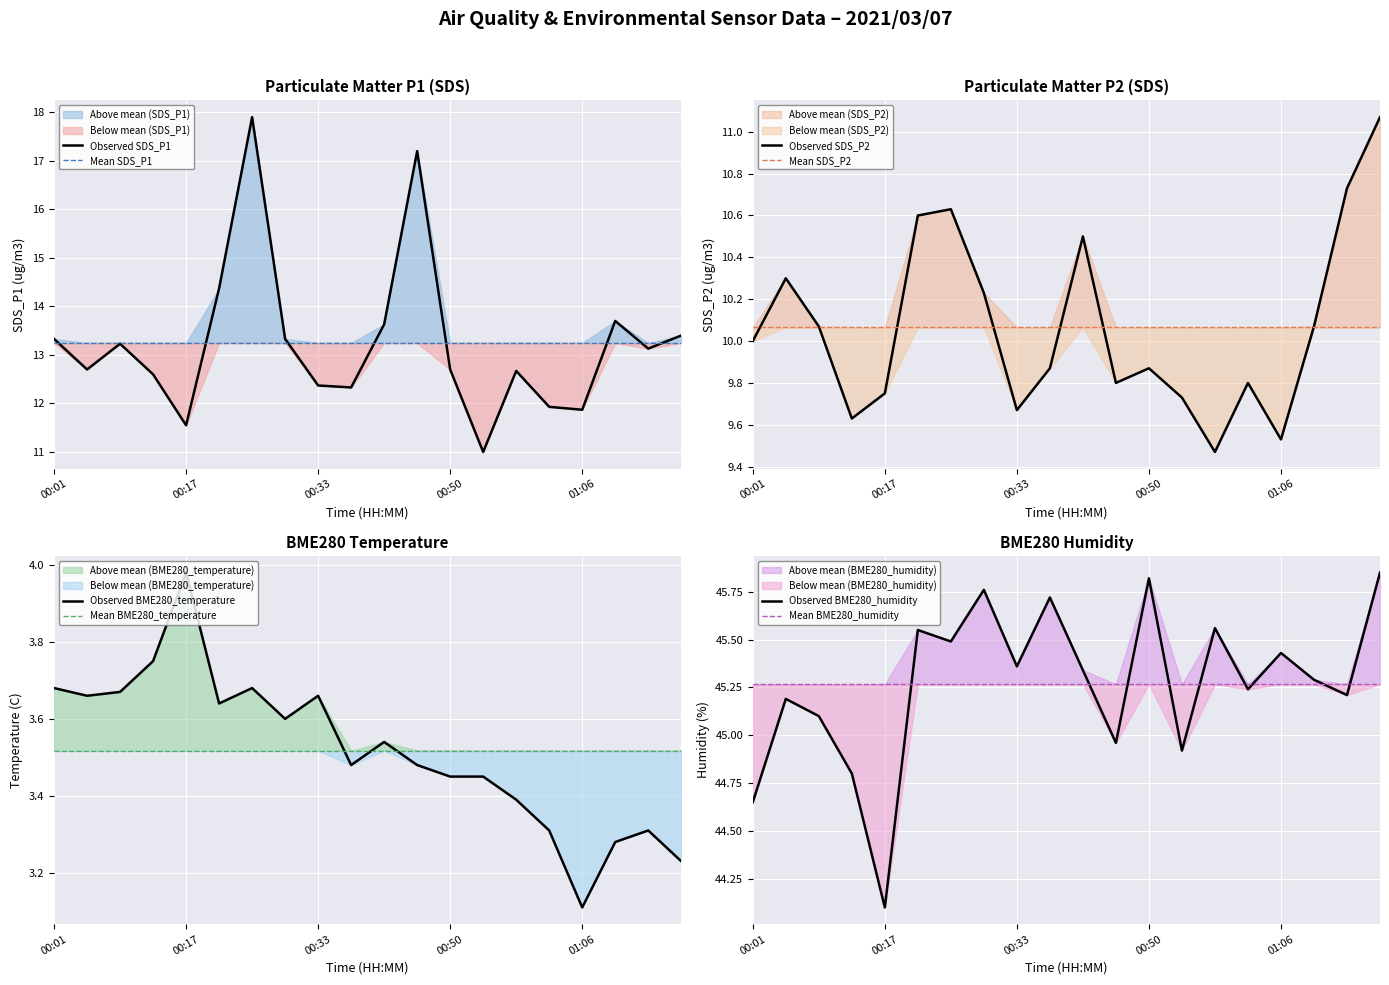

In BME280_temperature, how many points are lower than both neighbors (excluding endpoints)?

5